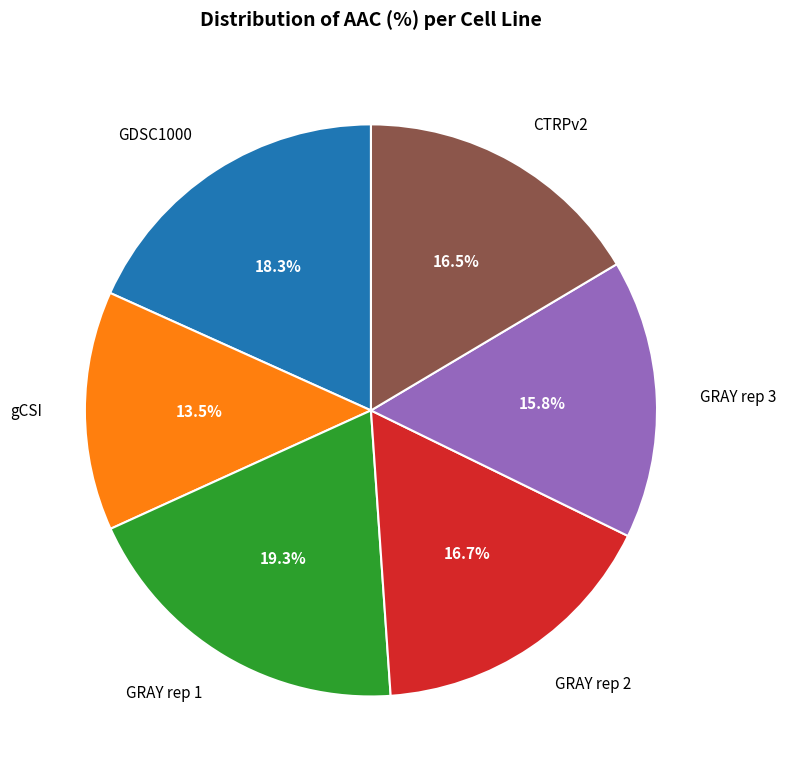

How much of the chart is everything except gCSI?

86.5%